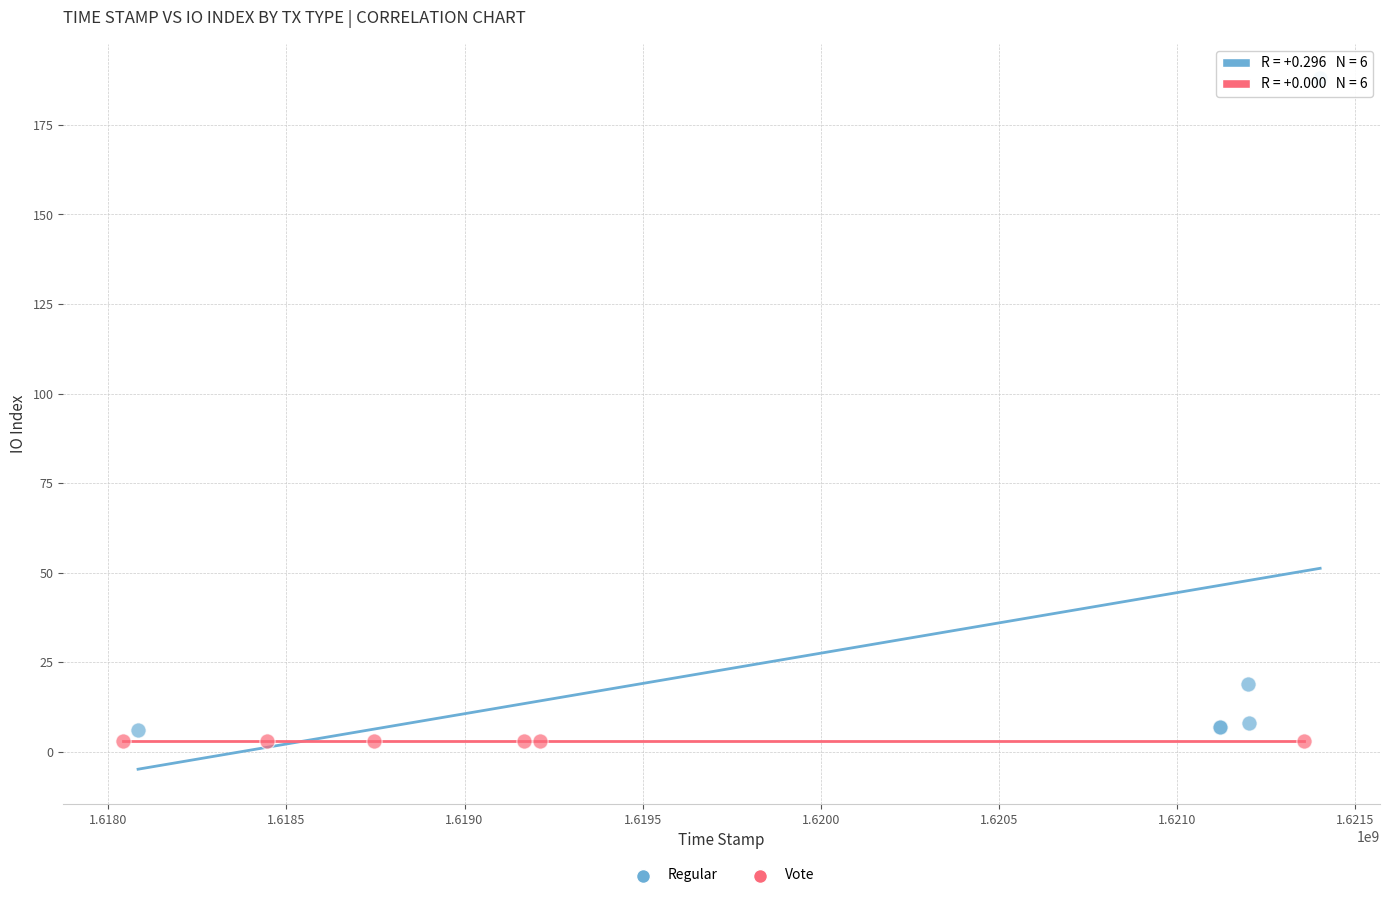

What are all the series names shown in the legend?

Regular, Vote